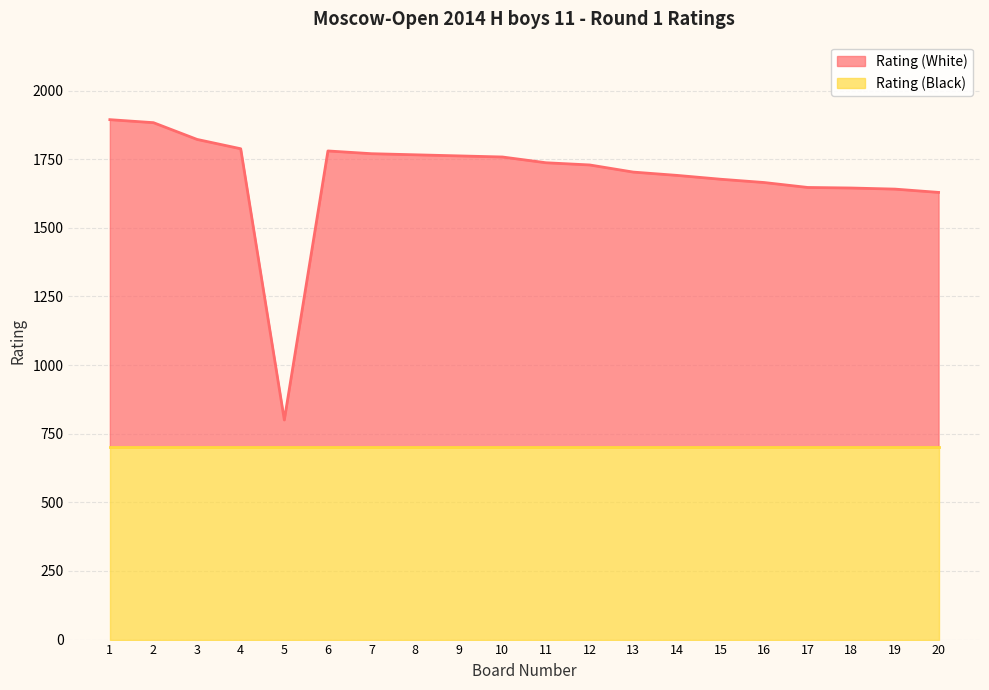

Reading left to right, what are all the values shown in this chart?

1=1894	2=1883	3=1822	4=1788	5=800	6=1780	7=1770	8=1766	9=1762	10=1758	11=1737	12=1729	13=1703	14=1691	15=1677	16=1665	17=1647	18=1645	19=1641	20=1629